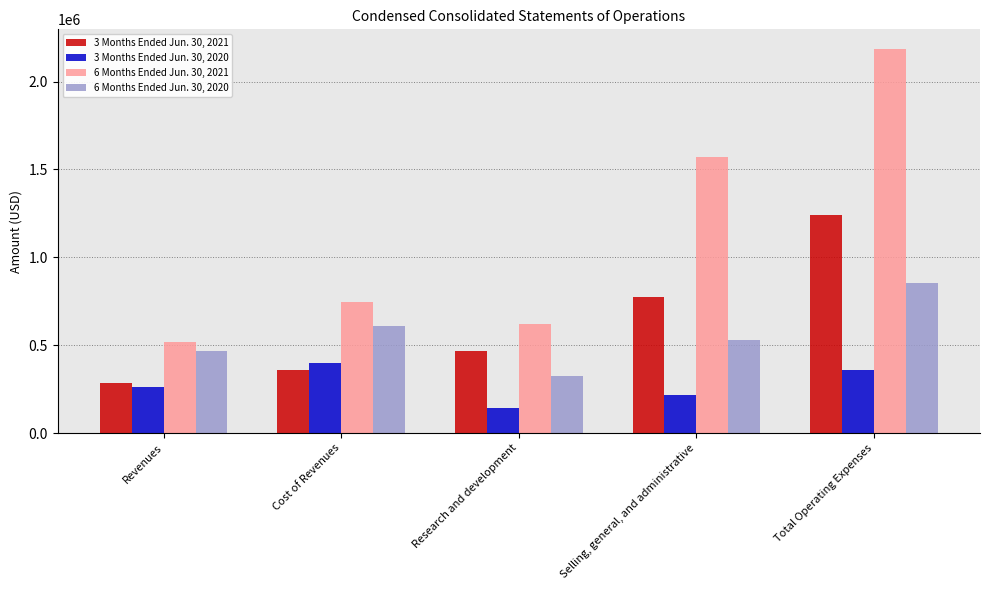

True or false: 3 Months Ended Jun. 30, 2020 has a value of 397822 at Cost of Revenues.

True